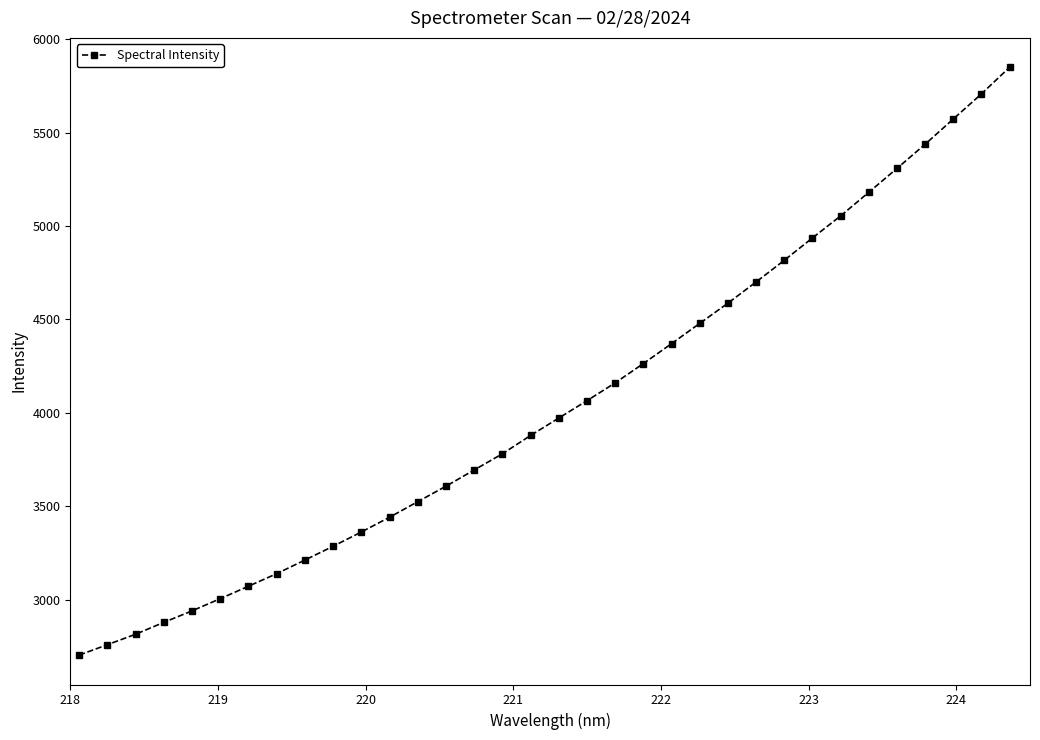

What is the value of the 25th point from the left?

4700.9